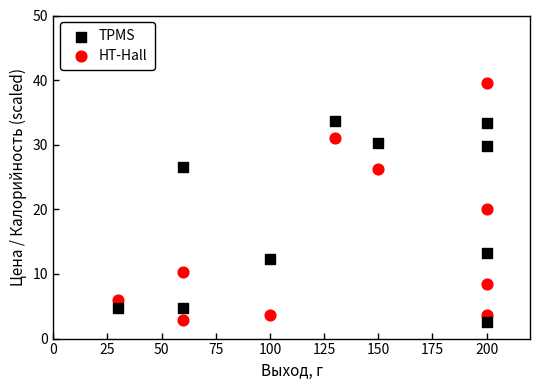

What is the X range (max minus min) for the scatter plot?

170.0